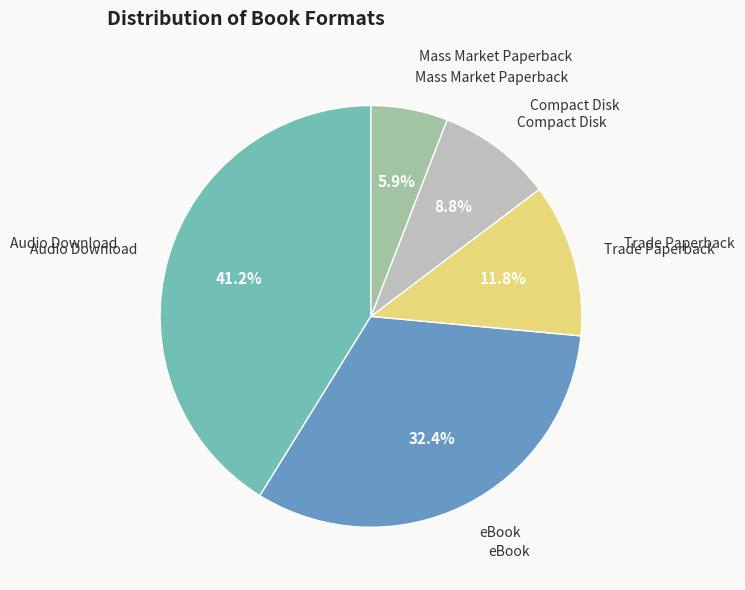

Which slice is the smallest?

Mass Market Paperback